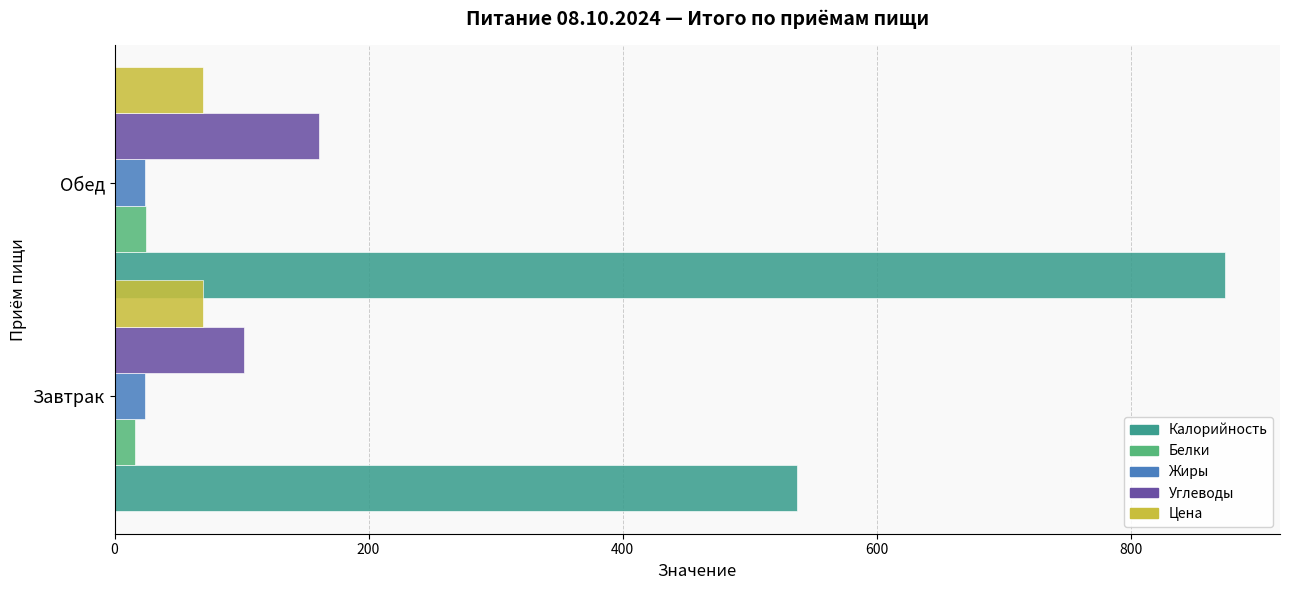

True or false: Цена has a value of 18.4 at Завтрак.

False